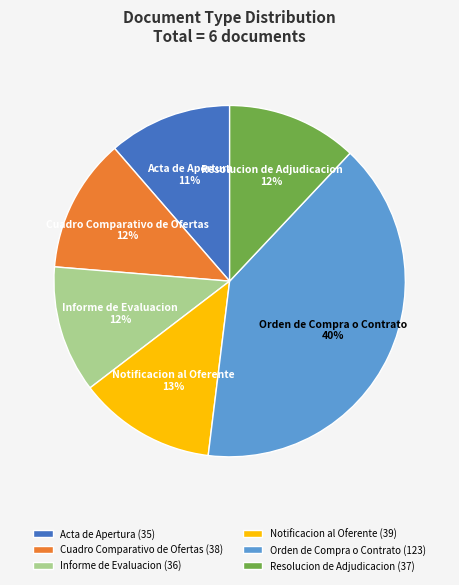

Which has a higher value, Orden de Compra o Contrato or Notificacion al Oferente?

Orden de Compra o Contrato